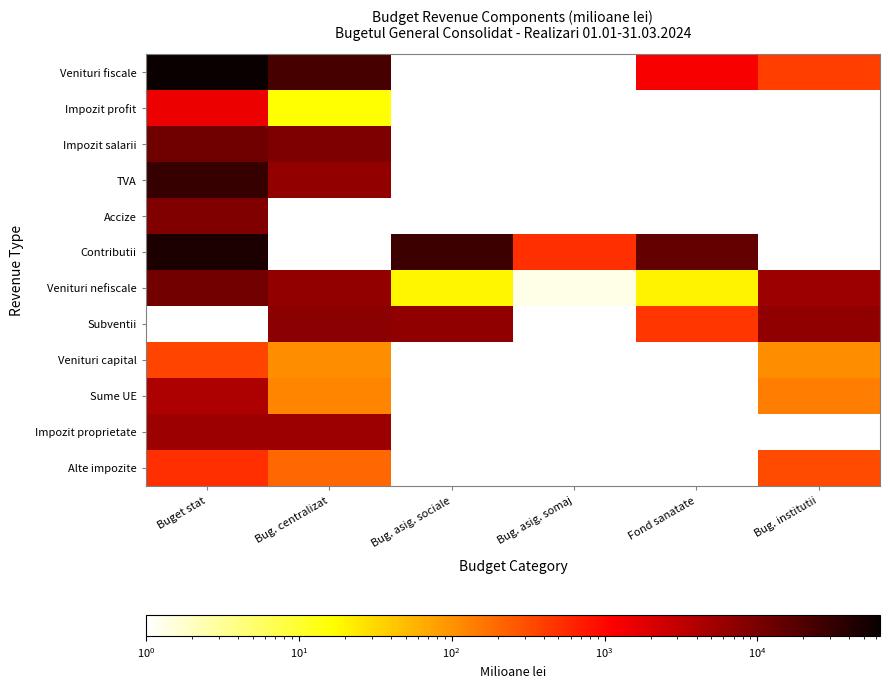

How many values in Accize are above zero?

1